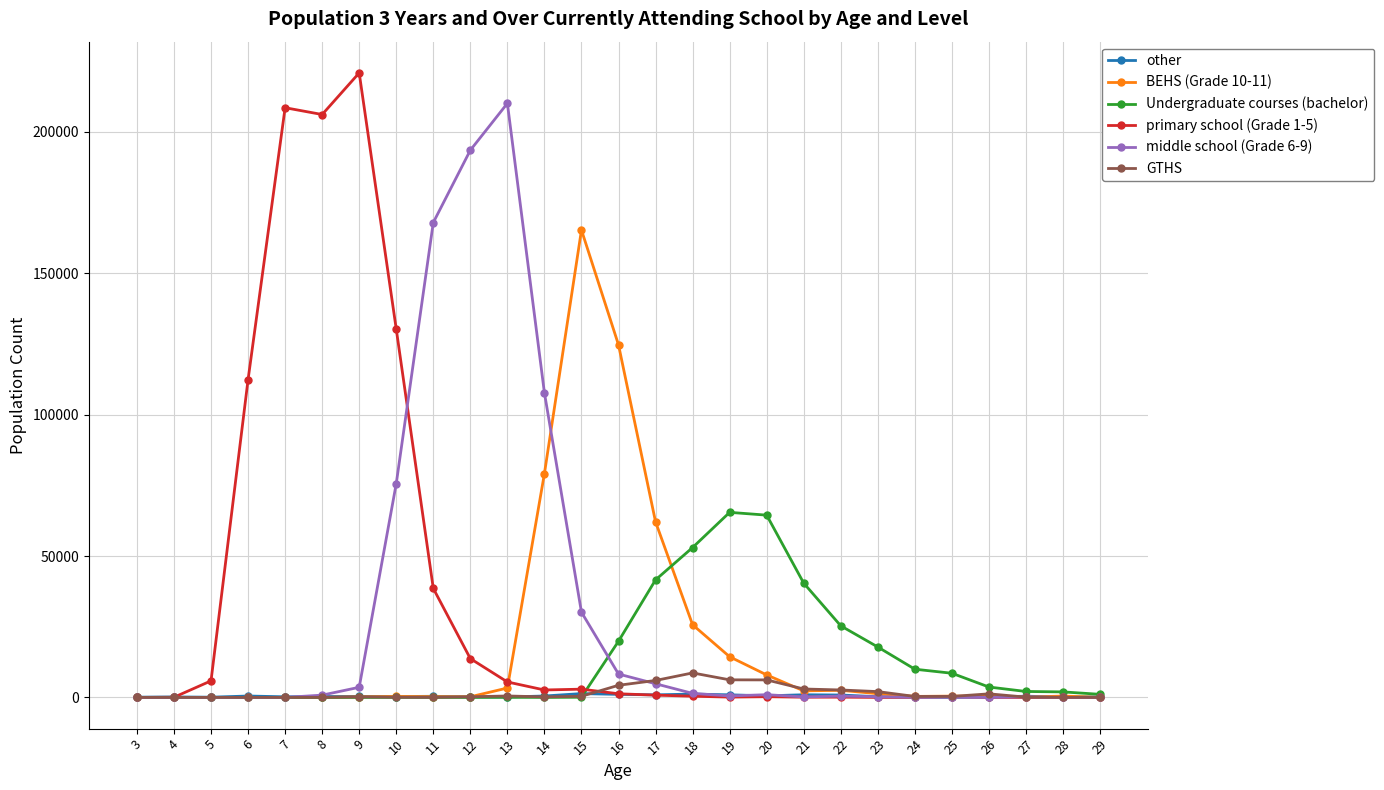

What is the average value of the primary school (Grade 1-5) series?

35209